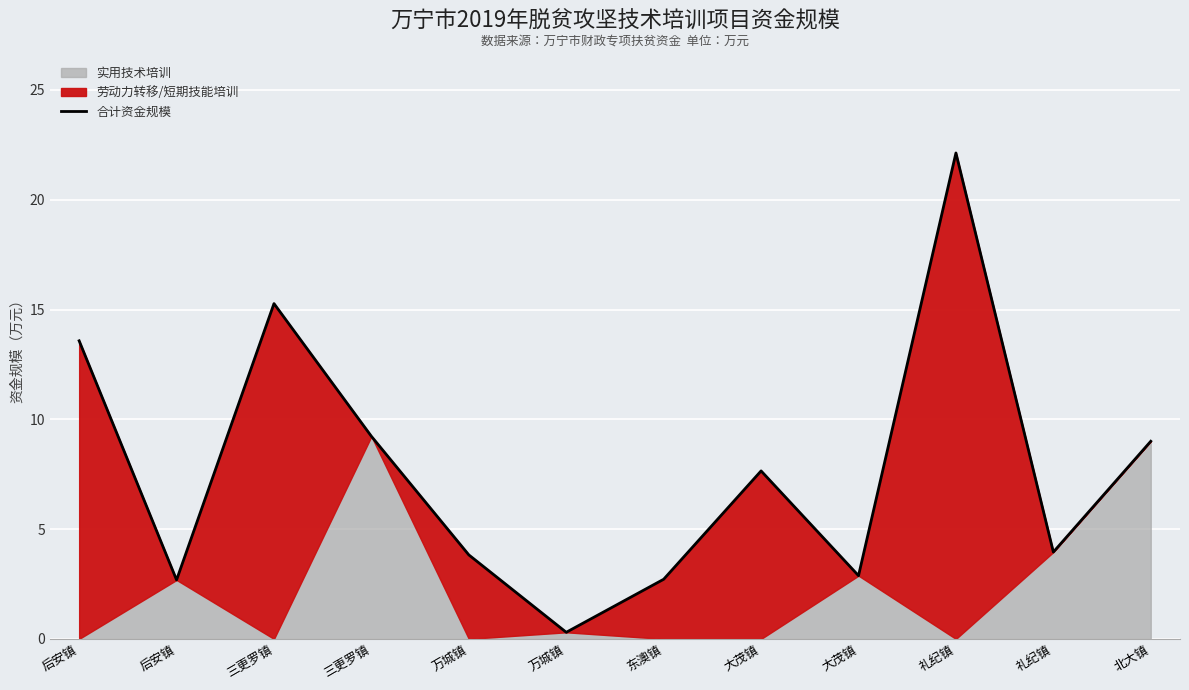

What is the ratio of the value at 三更罗镇 to the value at 大茂镇?

1.2